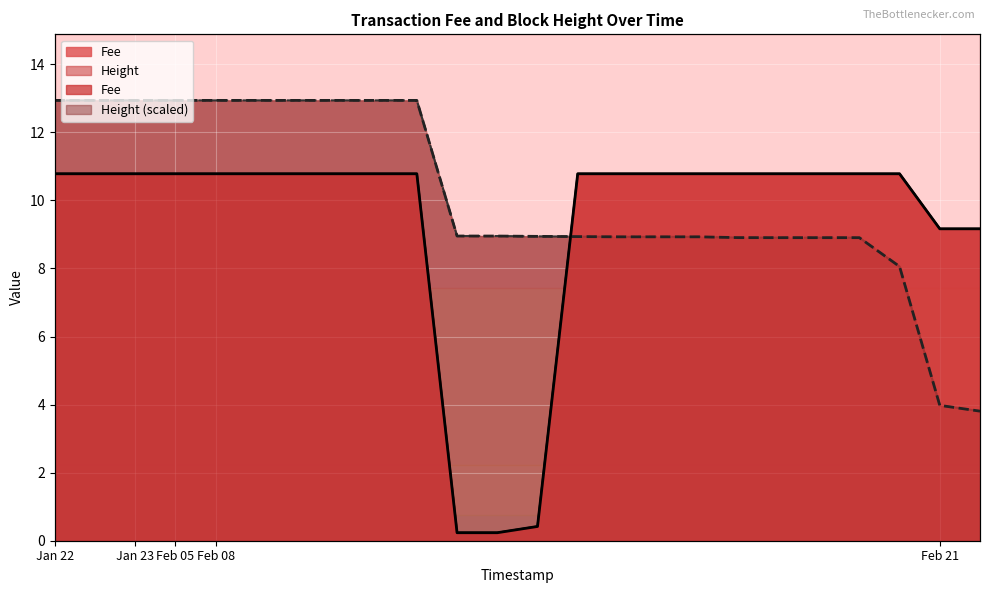

Which series has the widest spread of values?

Fee